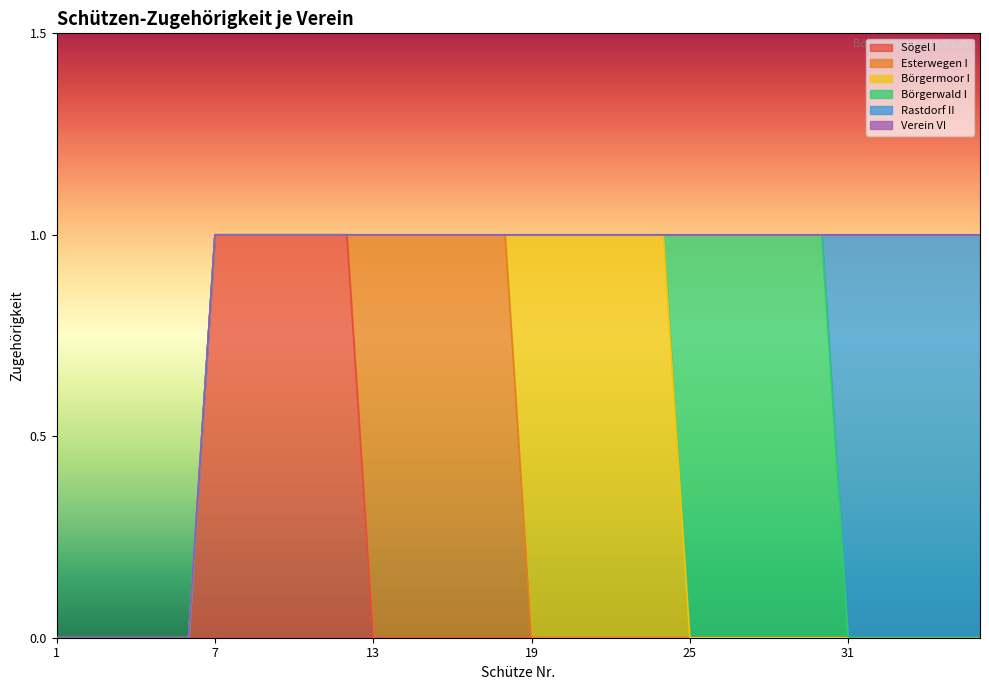

Which category has the highest value across all series?

7